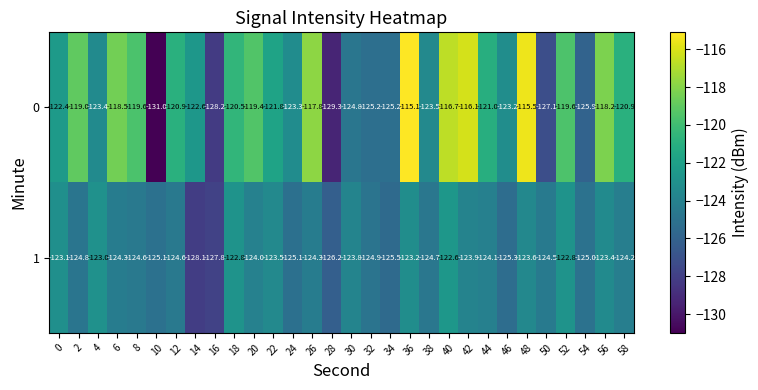

What is the total value across all series at 0?

-245.5